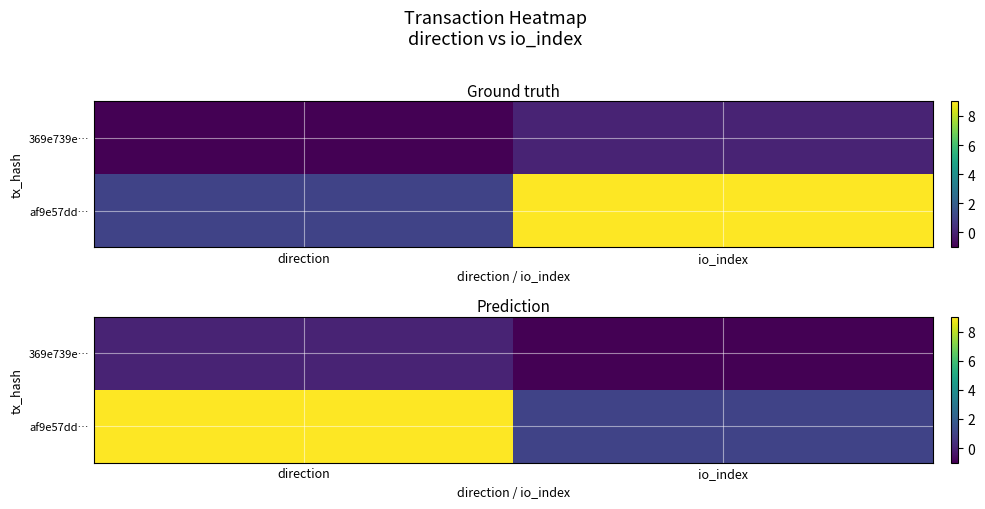

Rank the categories by 369e739e… value from lowest to highest.

io_index, direction